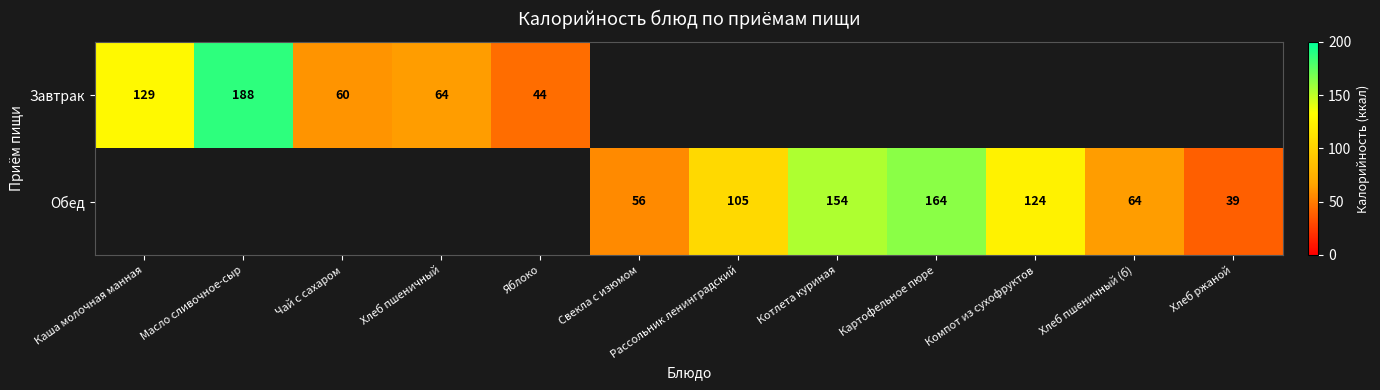

True or false: Обед has a value of 56 at Хлеб ржаной.

False